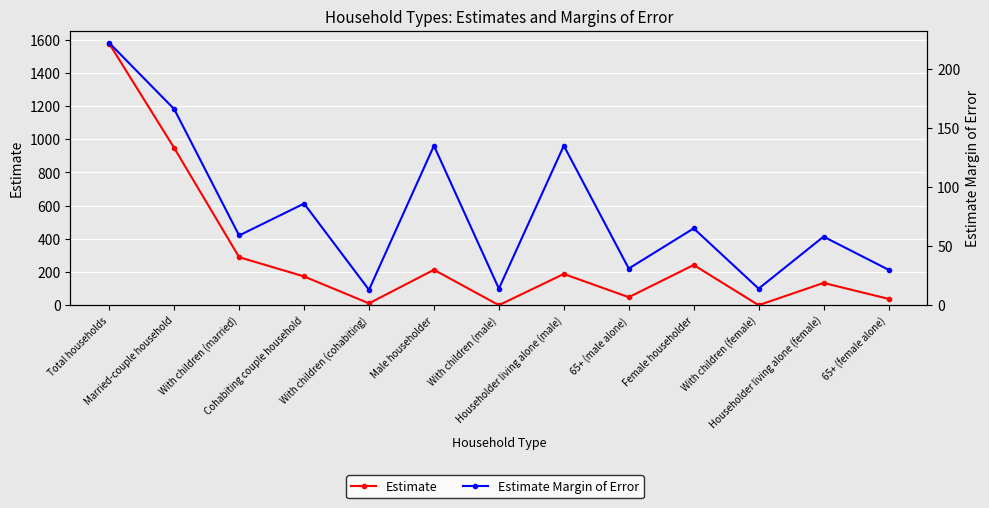

What position from the left is Married-couple household?

2